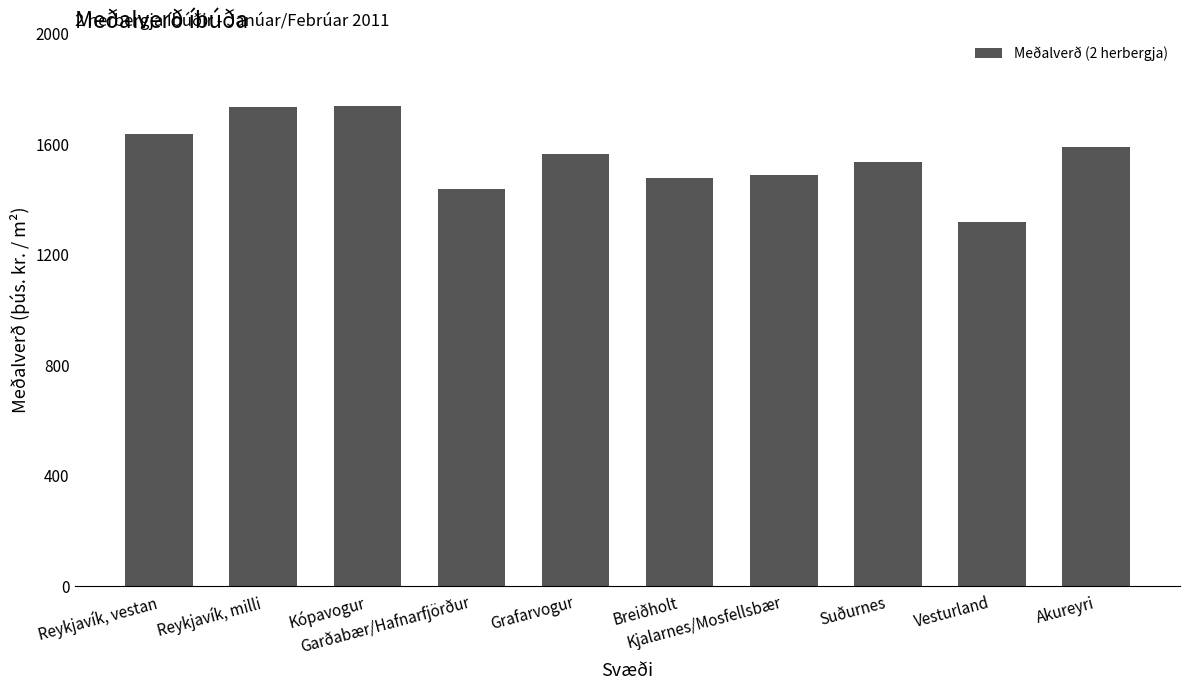

The value at Akureyri is 848.8. True or false?

False